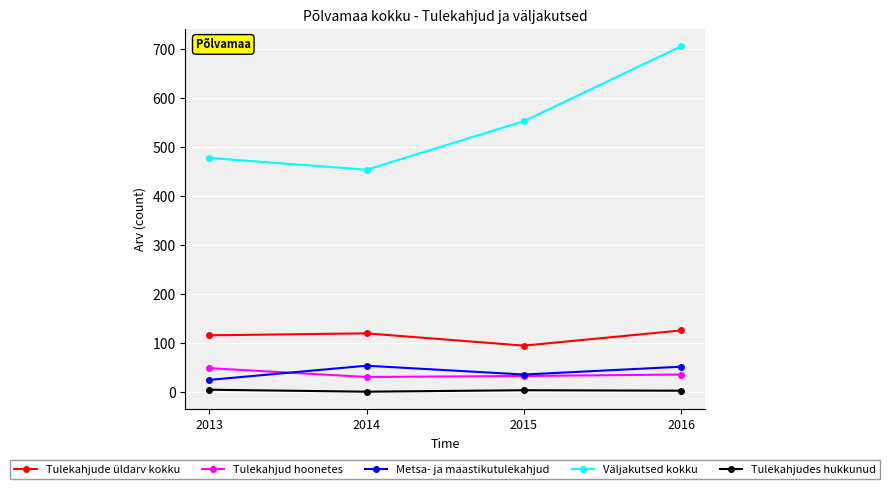

What is the difference between the highest and lowest values at 2014?

453